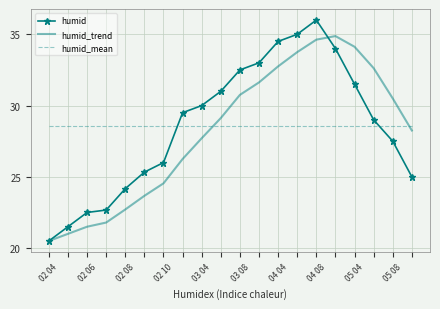

Which series has the widest spread of values?

humid